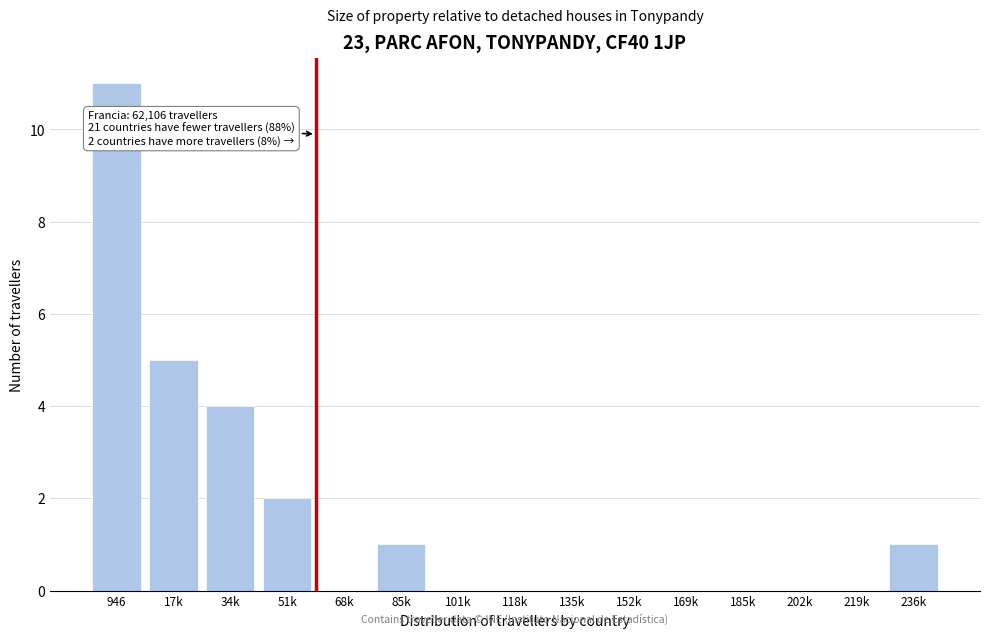

Reading left to right, list all the values displayed in this chart.

946=11	17k=5	34k=4	51k=2	68k=0	85k=1	101k=0	118k=0	135k=0	152k=0	169k=0	185k=0	202k=0	219k=0	236k=1